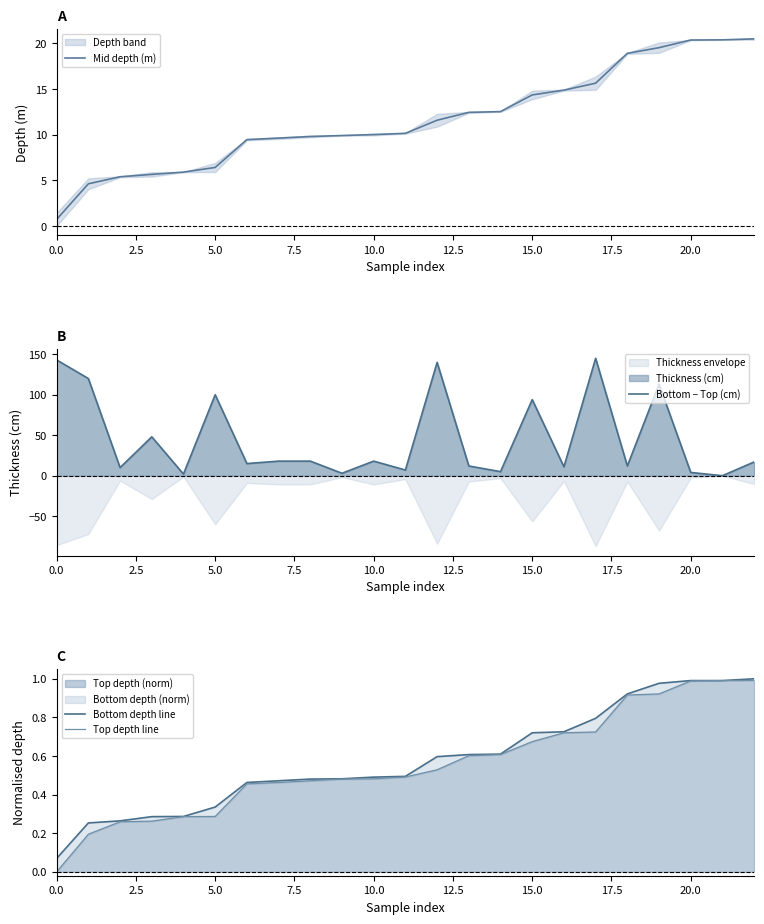

How many intersections are there between Bottom − Top (cm) and Bottom depth line?

2